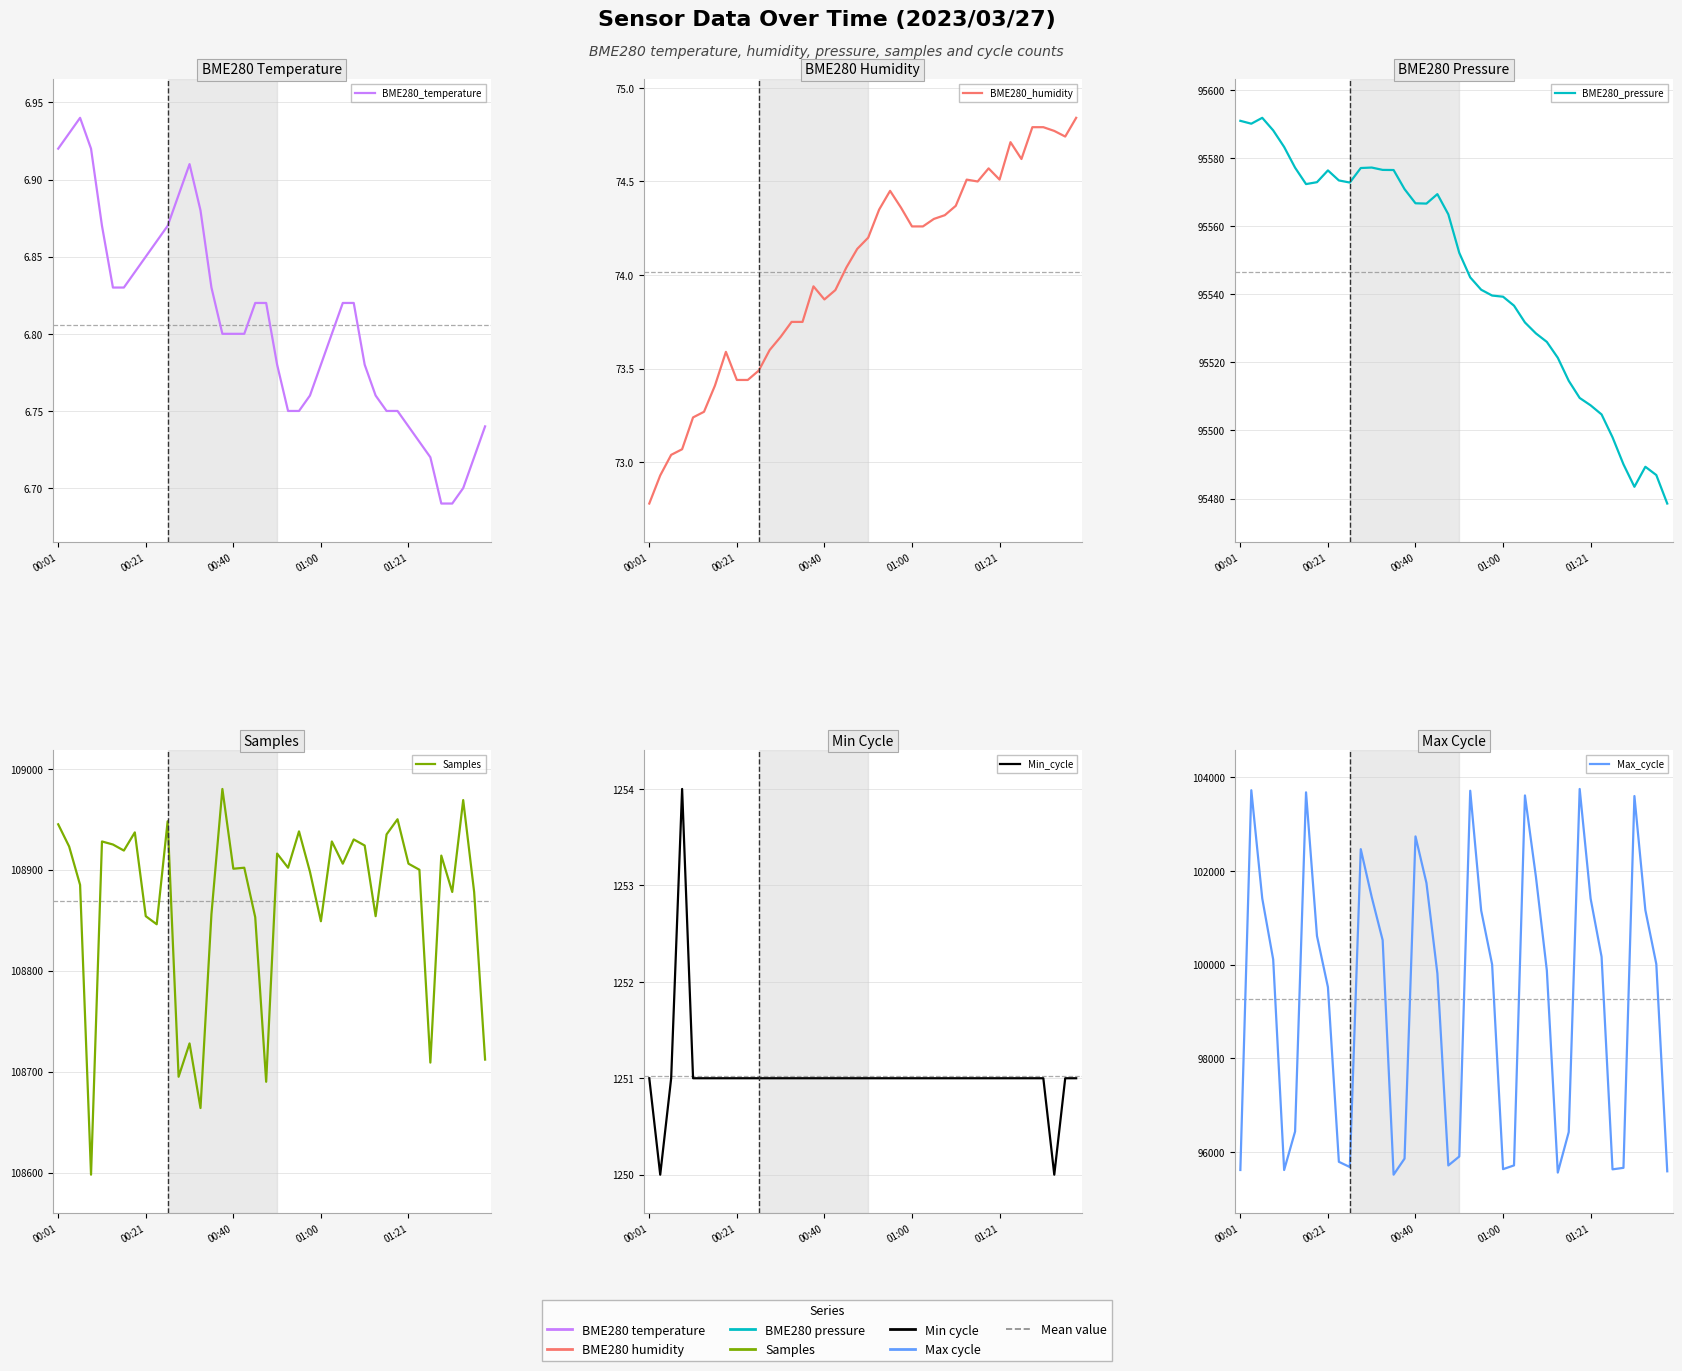

How many series are shown in this chart?

6